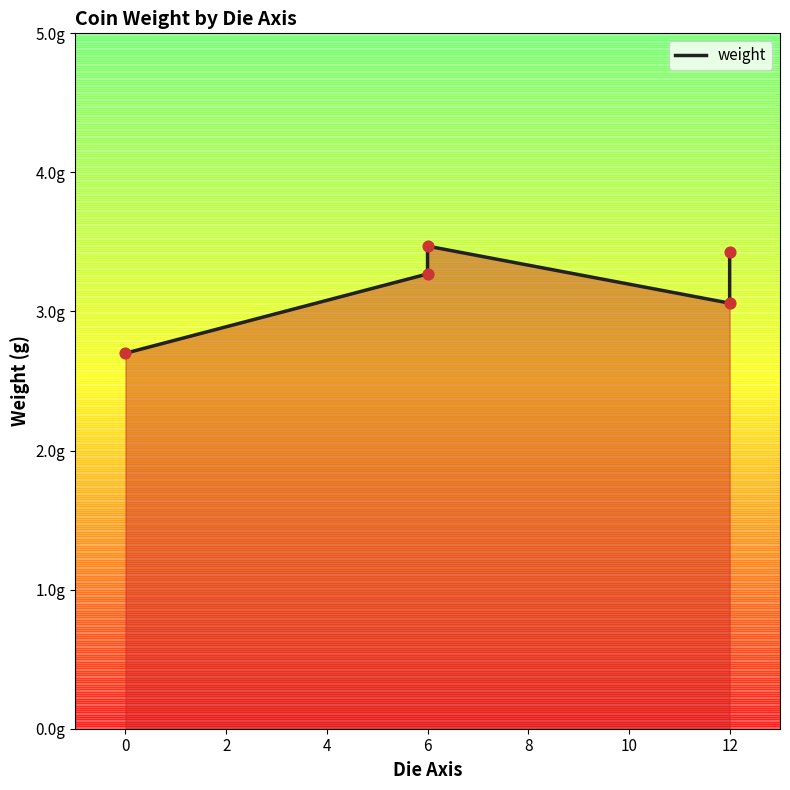

Which has a higher value, 6 or 6?

6